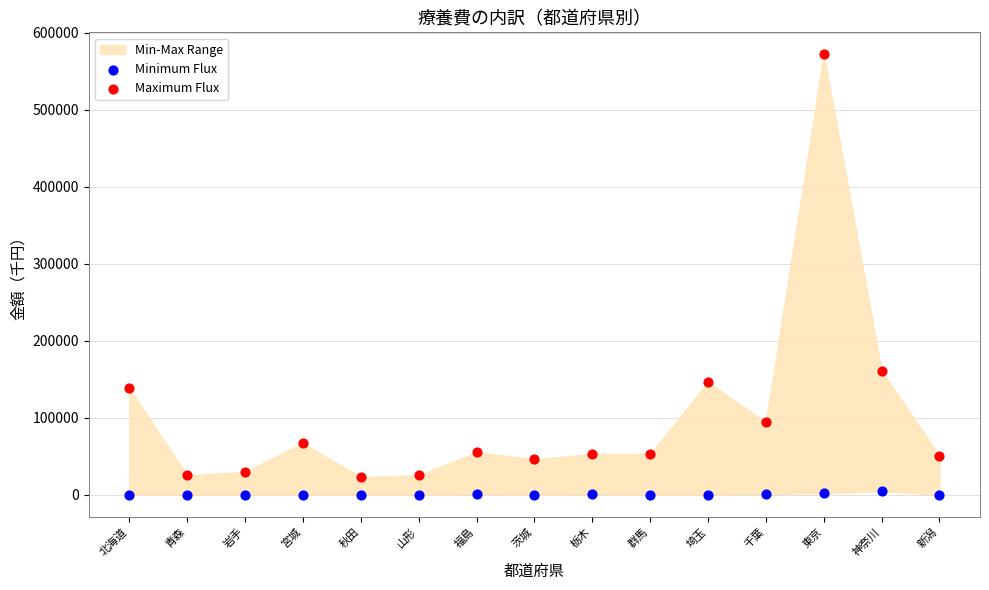

In the Maximum Flux series, what Y value is closest to 297611?

160763.2